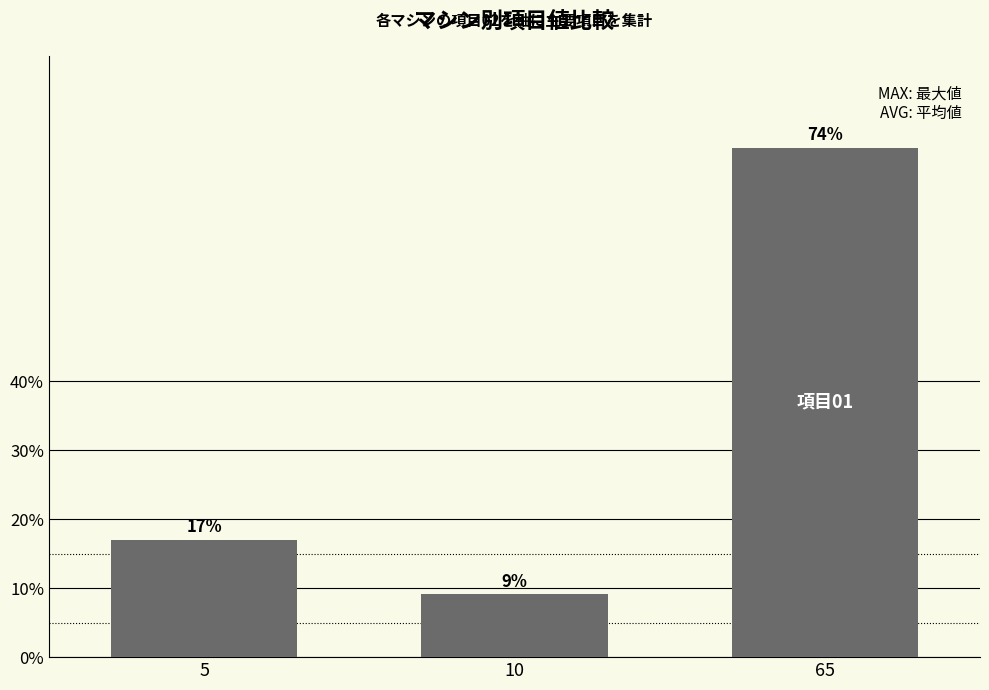

The value at 65 is 43.8. True or false?

False